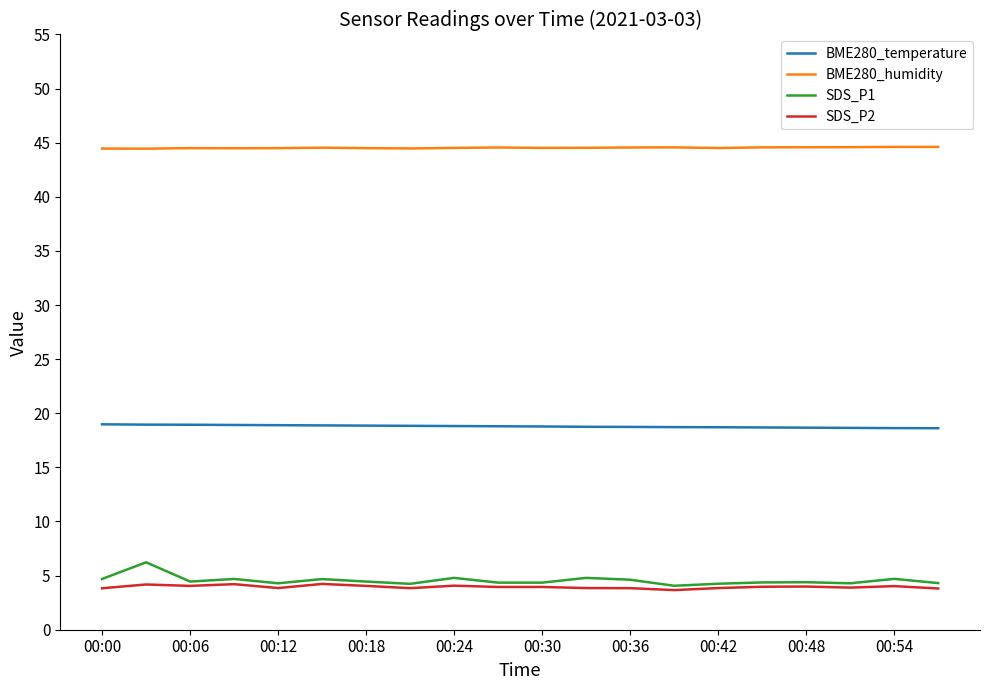

What is the lowest value of the BME280_humidity series?

44.5